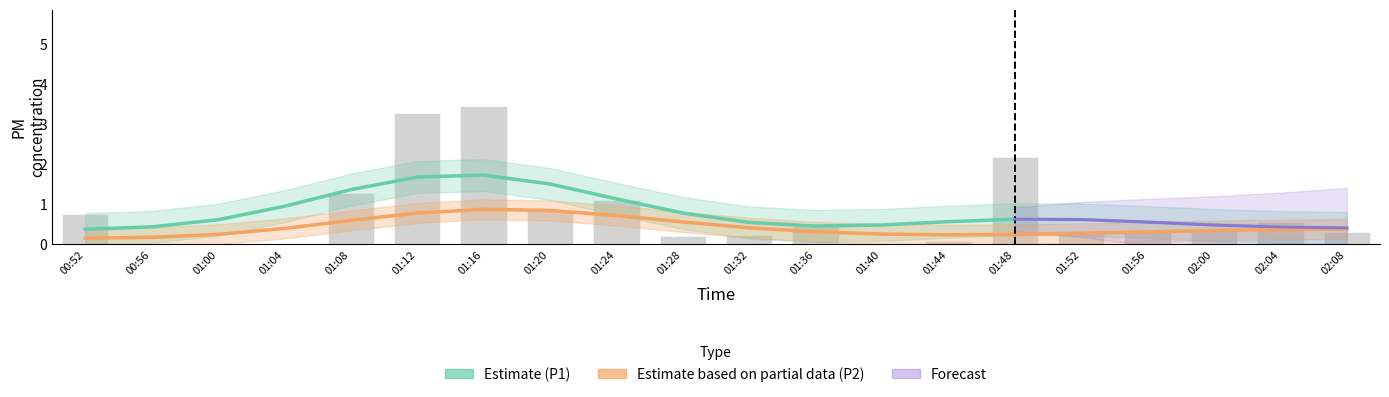

At which category is the sum across all series the highest?

01:16